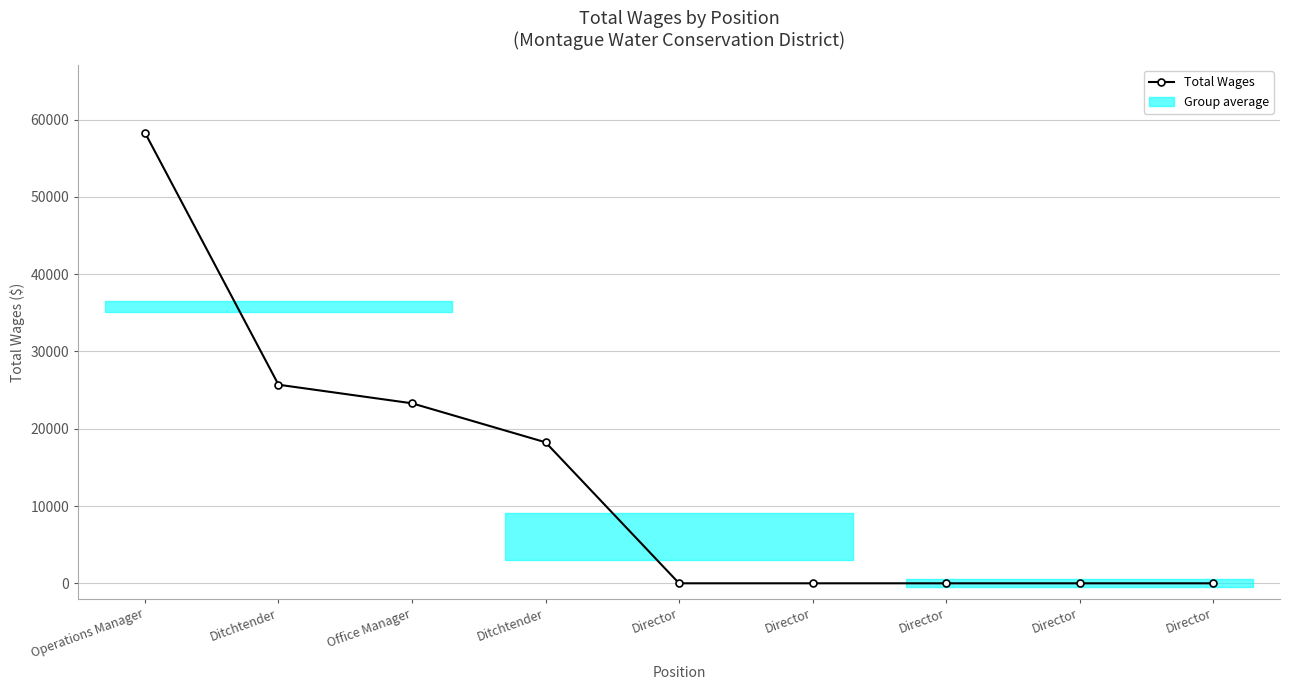

Is this an area chart (filled region under the line)?

No